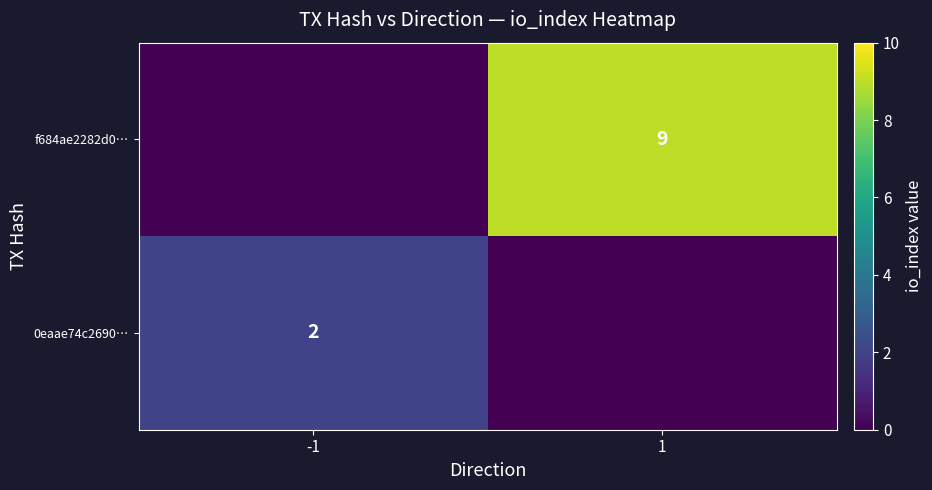

The value of f684ae2282d0… at 1 is 9. True or false?

True